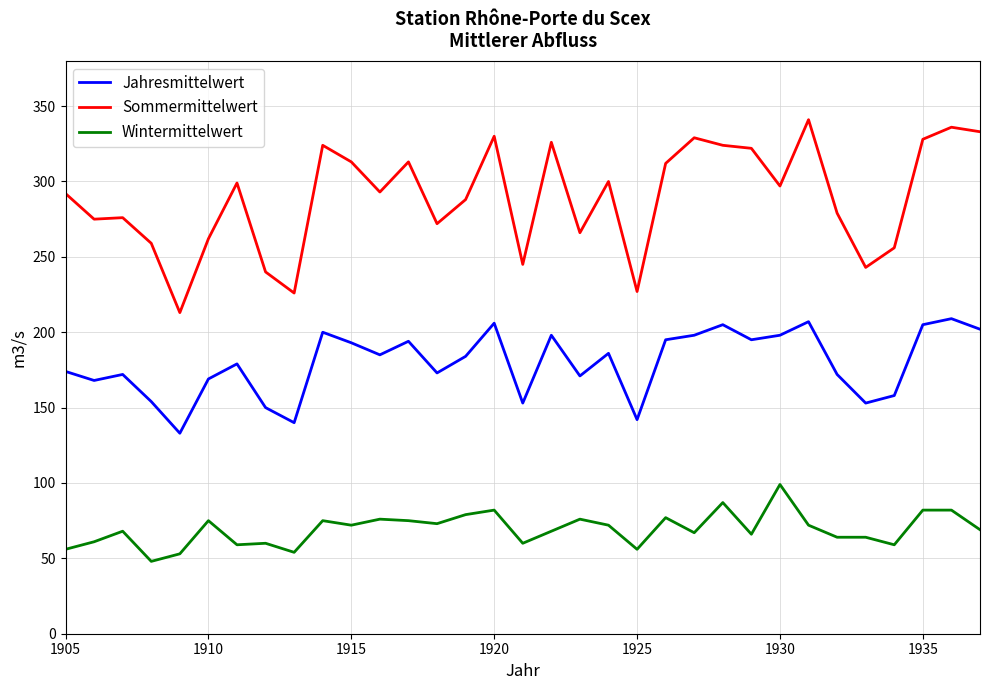

What is the difference between the maximum and minimum values in the Sommermittelwert series?

128